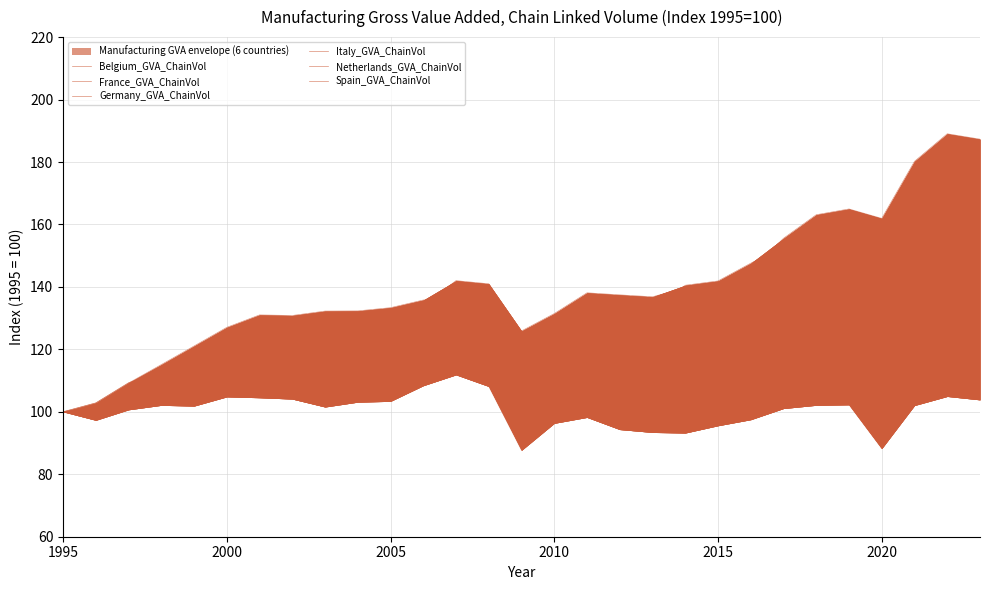

How many intersections are there between Belgium_GVA_ChainVol and Germany_GVA_ChainVol?

1